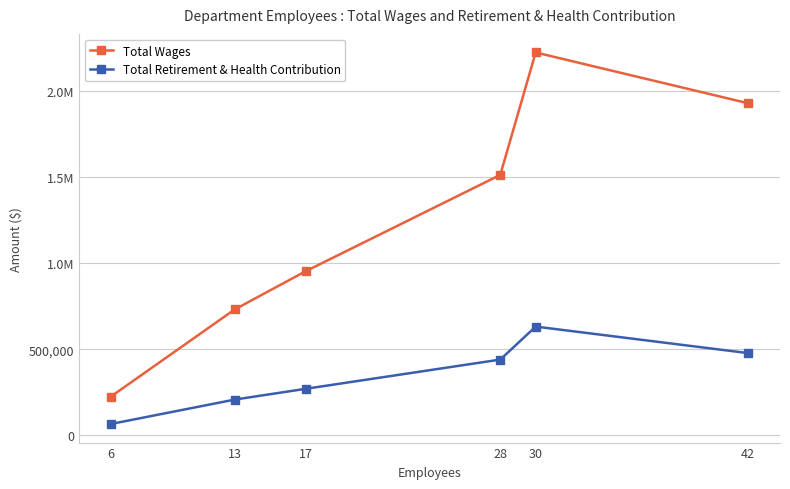

True or false: Total Wages and Total Retirement & Health Contribution cross at least once.

False